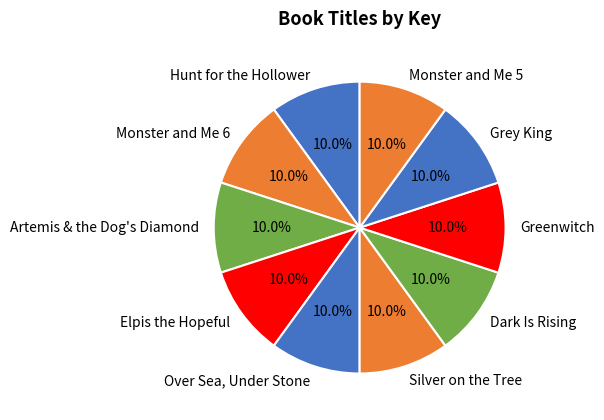

To the nearest percent, what is the difference between the Dark Is Rising and Monster and Me 5 slice percentages?

0%